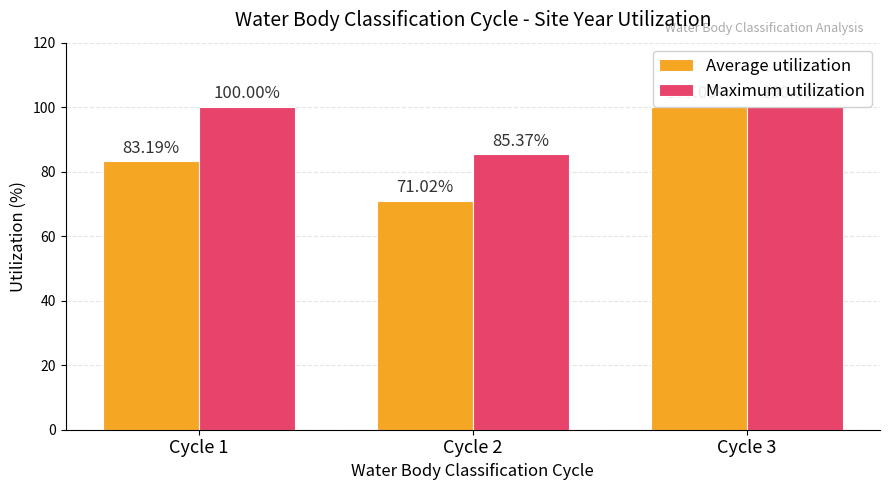

Which series has the largest range (max minus min)?

Average utilization